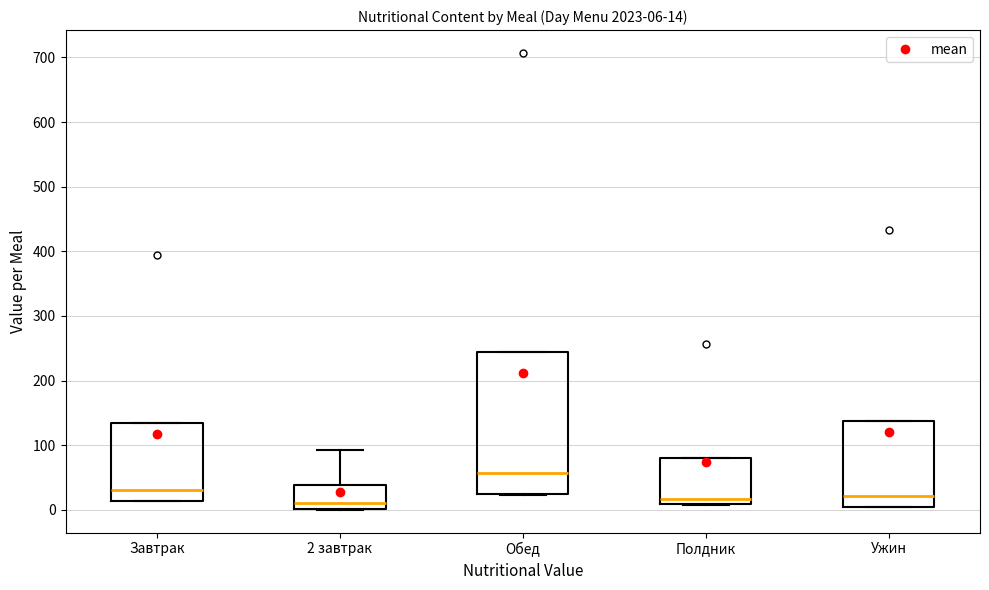

Comparing the boxes themselves (not the whiskers), which one is the tallest?

Обед